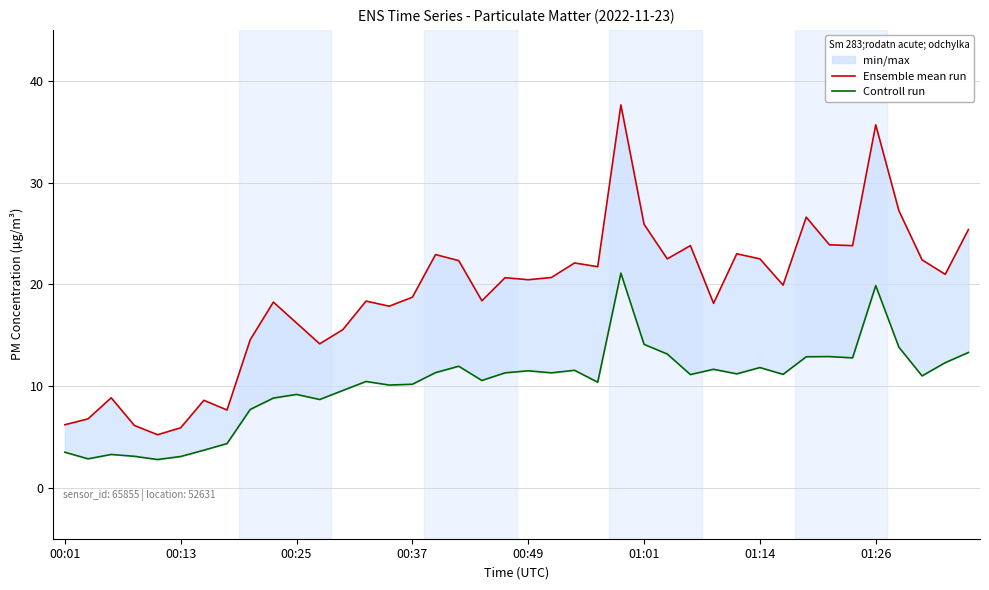

At which category is the sum across all series the highest?

24